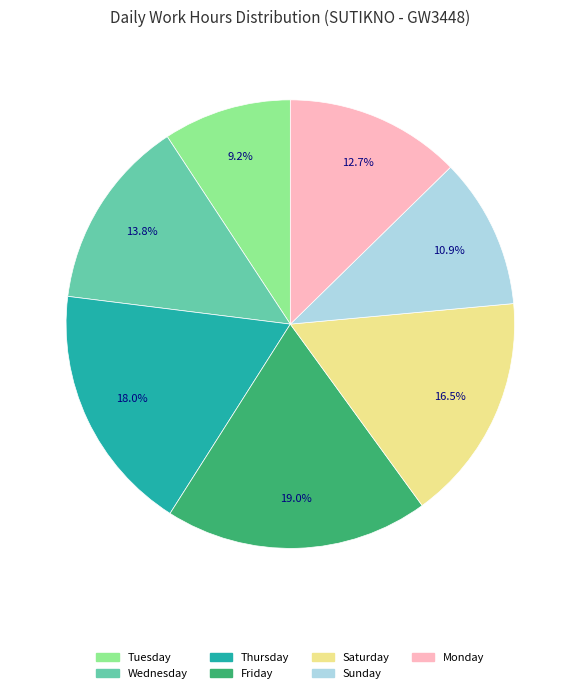

Is there a majority slice in this chart?

No